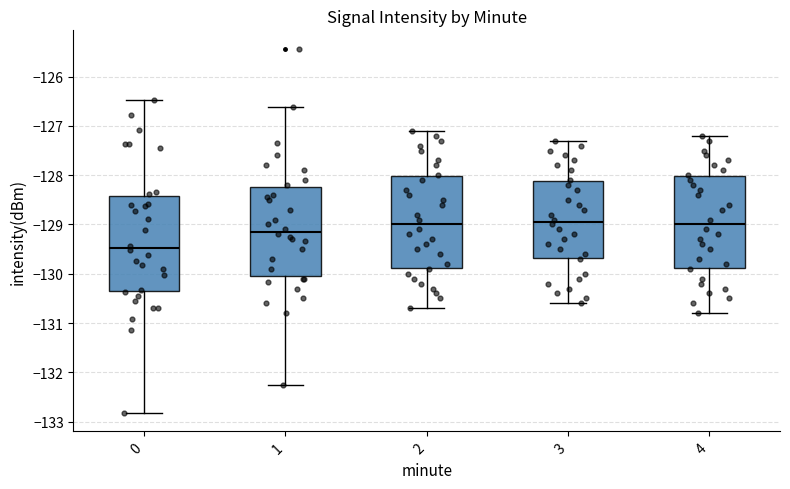

Reading left to right, transcribe this box plot: for each box, give where its median line is, the range the box spans, and where its two whiskers end, as read against the y-axis. The values are not printed on the chart, so give them approximately, as read against the axis.

0: median -129.5, box -130.4 to -128.4, whiskers -132.8 to -126.5
1: median -129.1, box -130.1 to -128.2, whiskers -132.3 to -126.6
2: median -129.0, box -129.9 to -128.0, whiskers -130.7 to -127.1
3: median -128.9, box -129.7 to -128.1, whiskers -130.6 to -127.3
4: median -129.0, box -129.9 to -128.0, whiskers -130.8 to -127.2